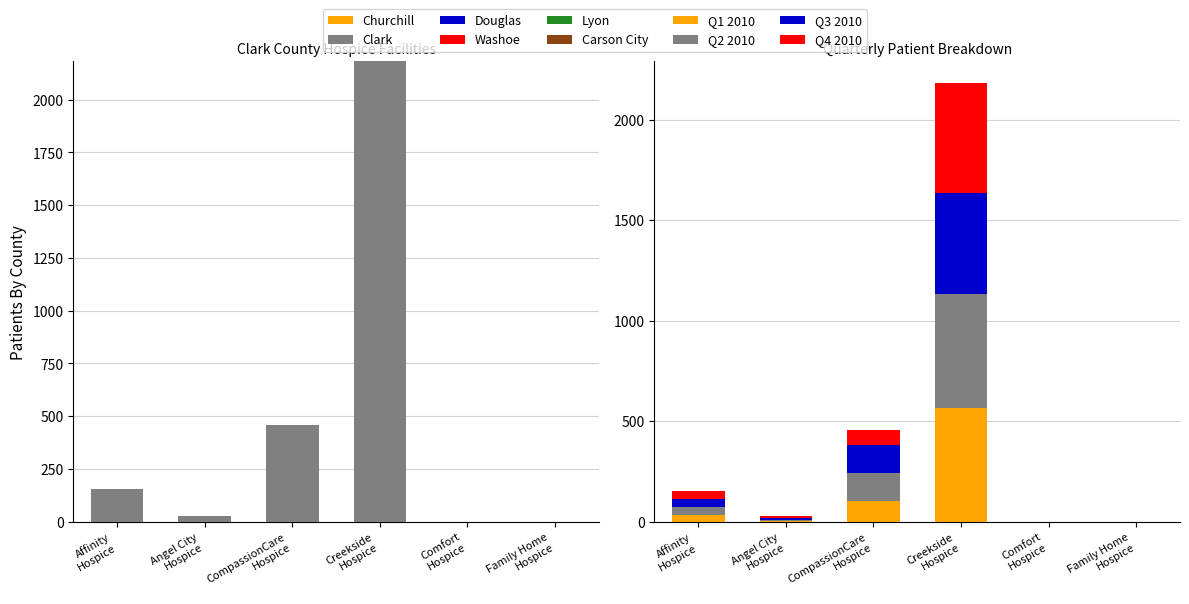

Which series changed the most between Clark - Creekside Hospice Inc and Clark - Family Home Hospice?

Clark